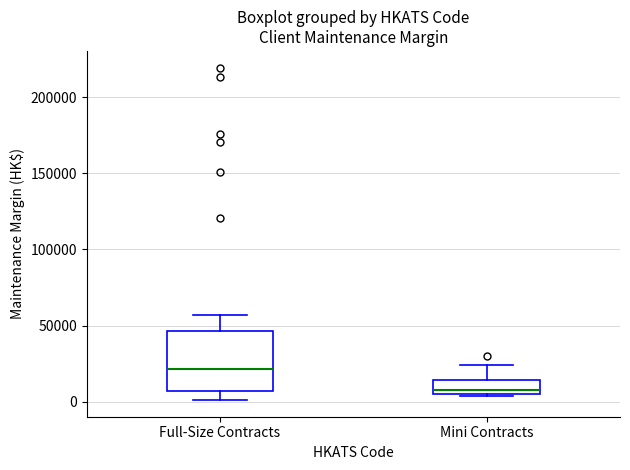

Reading left to right, read every box against the y-axis: the position of its median line, the range the box covers, and the ends of its whiskers. The values are not printed on the chart, so give them approximately, as read against the axis.

Full-Size Contracts: median 20000, box 5000 to 45000, whiskers 0 to 55000
Mini Contracts: median 10000, box 5000 to 15000, whiskers 5000 (just below the box's lower edge) to 25000